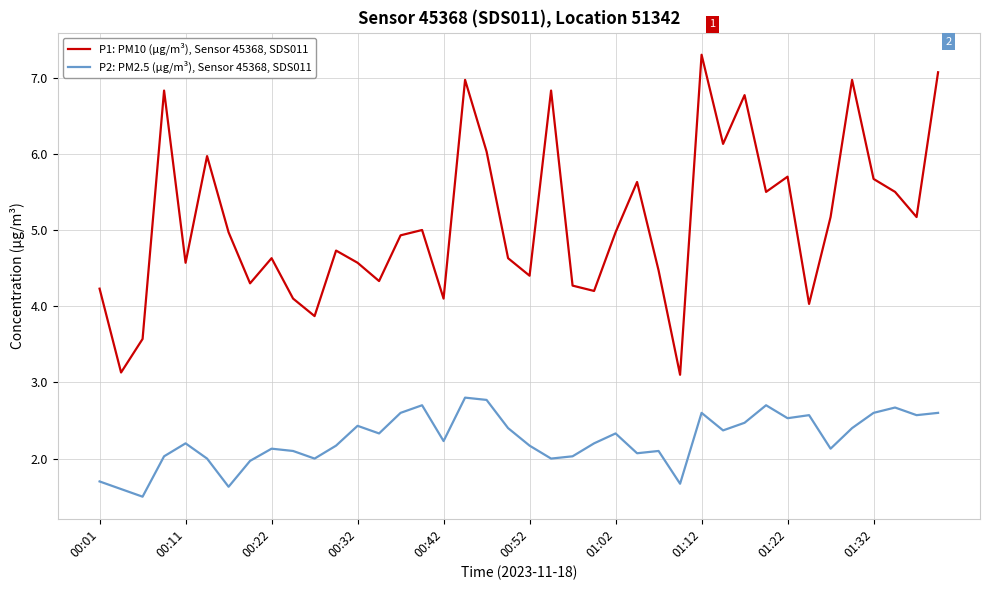

True or false: P2: PM2.5 (µg/m³), Sensor 45368, SDS011 and P1: PM10 (µg/m³), Sensor 45368, SDS011 cross at least once.

False